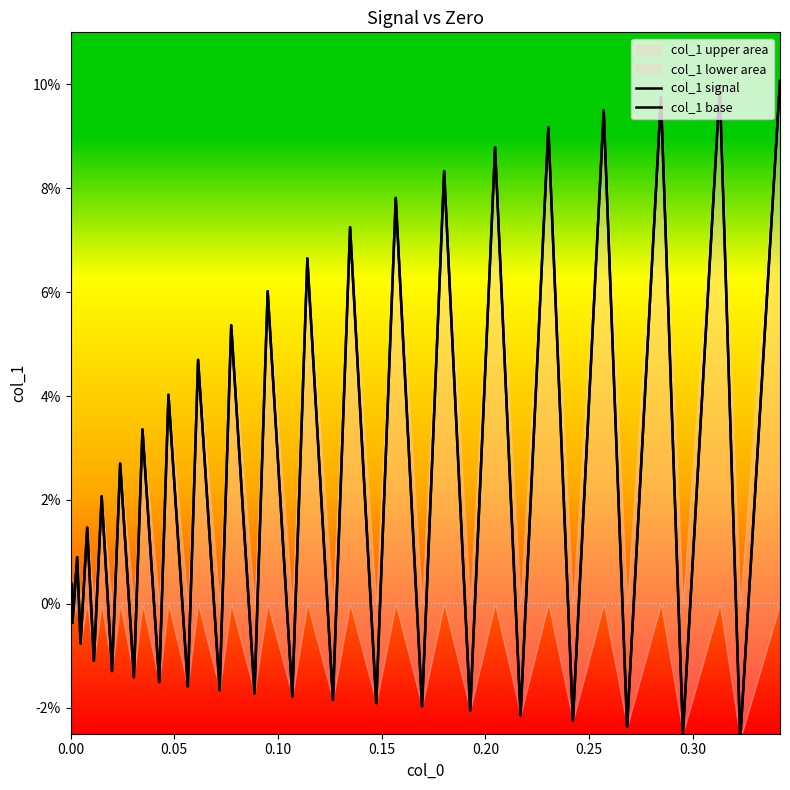

Which series has the largest range (max minus min)?

col_1 signal